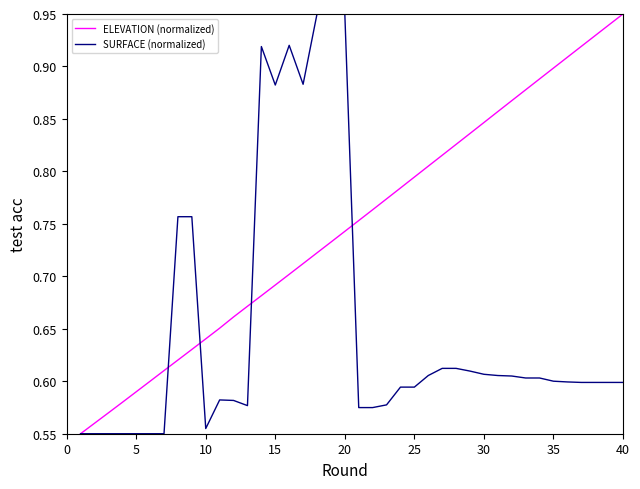

Rank the series by their average value, from highest to lowest.

ELEVATION (normalized), SURFACE (normalized)